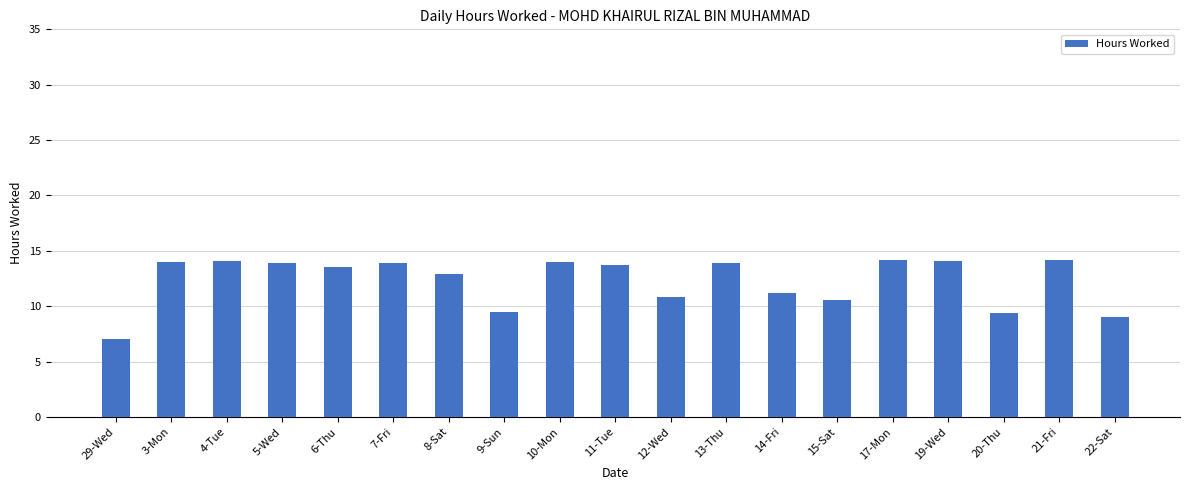

True or false: the data shows 5.1 at 21-Fri.

False